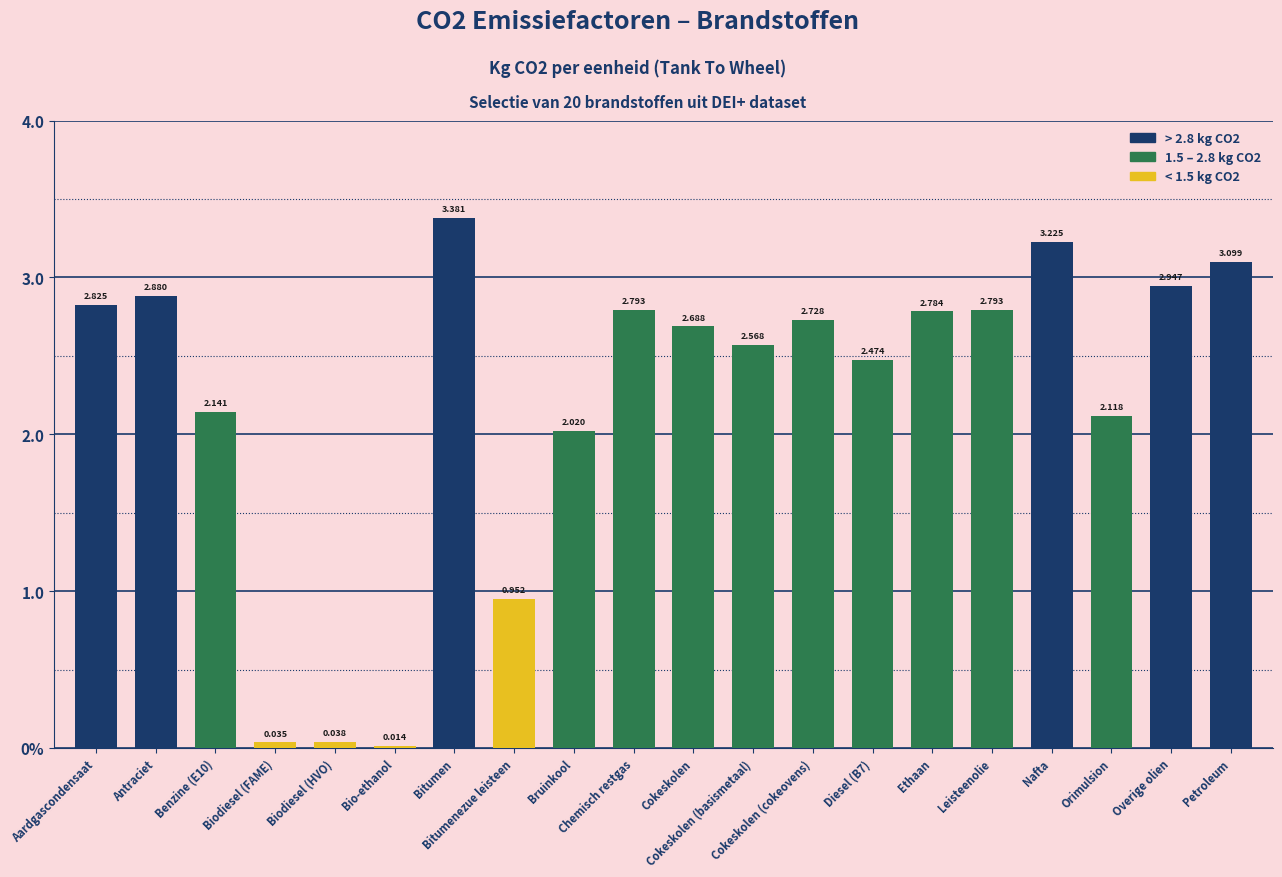

The chart shows a value of 0.5 at Bitumenezue leisteen. True or false?

False